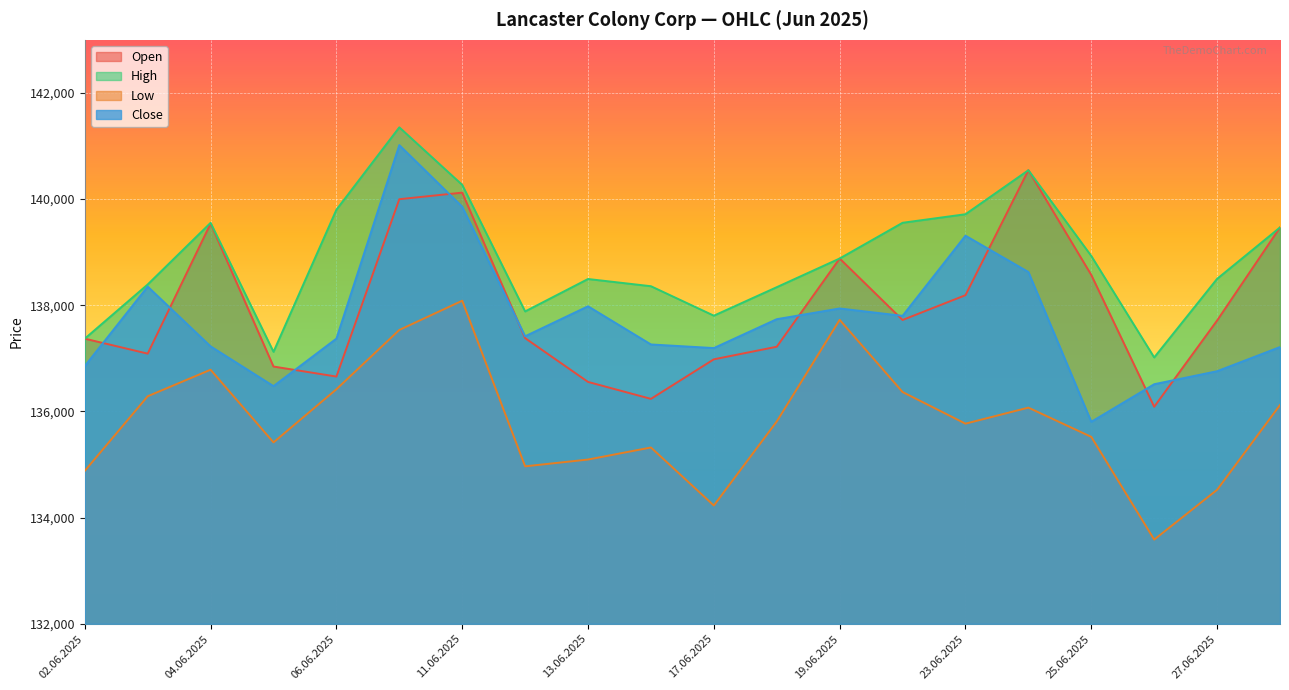

What is the sum of all High values?

2777346